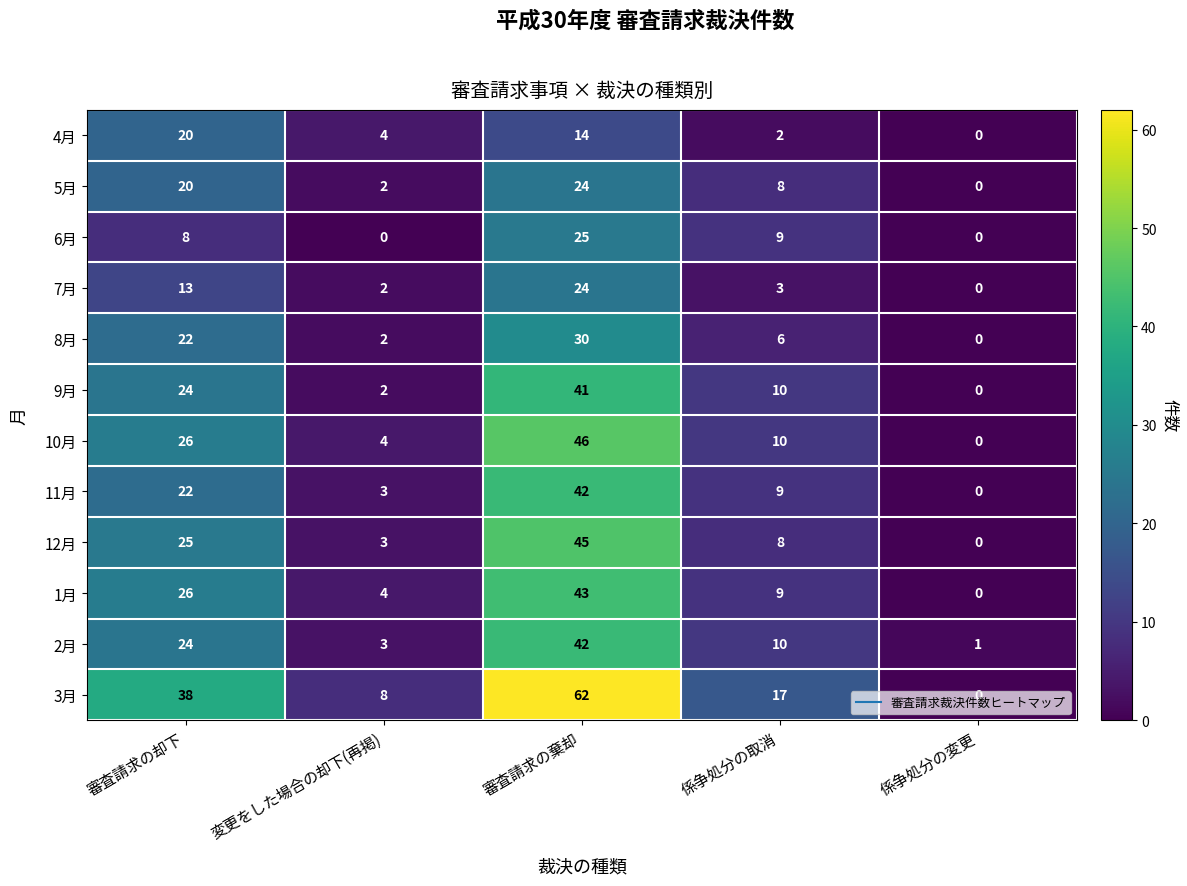

The 12月 series shows 1 at 変更をした場合の却下(再掲). True or false?

False